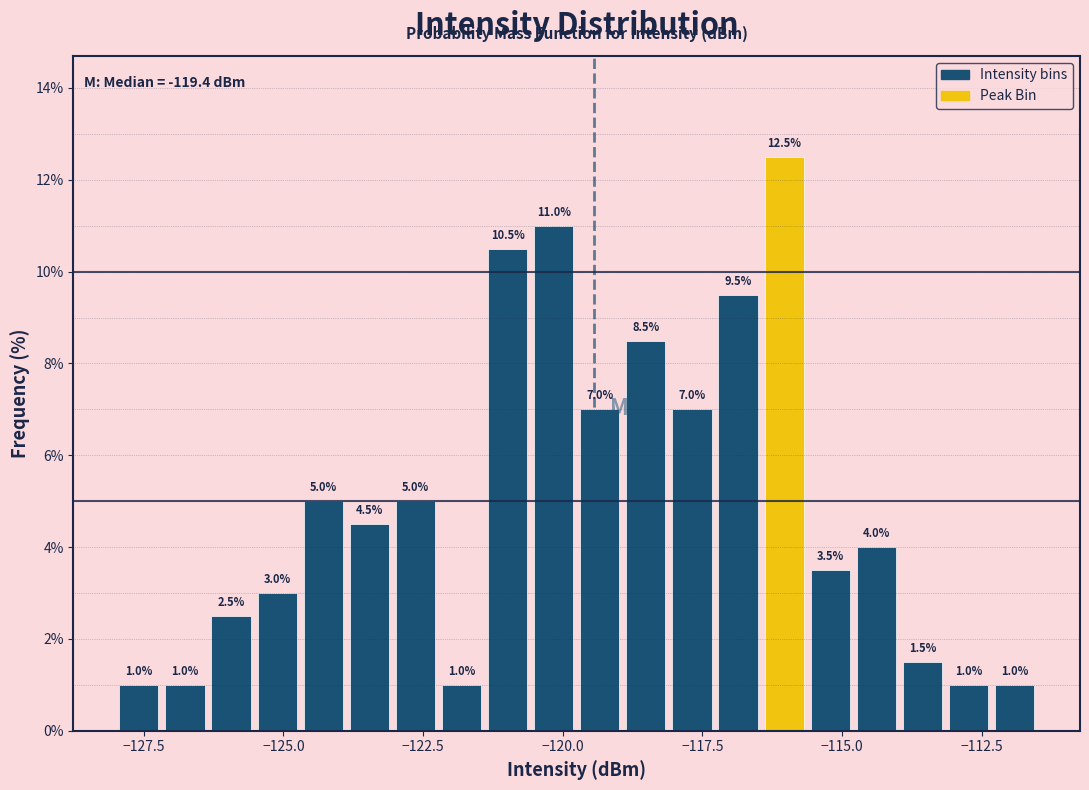

Around what value on the x-axis is the tallest bar? Give the approximate position of its centre, as read against the axis.

-116.0